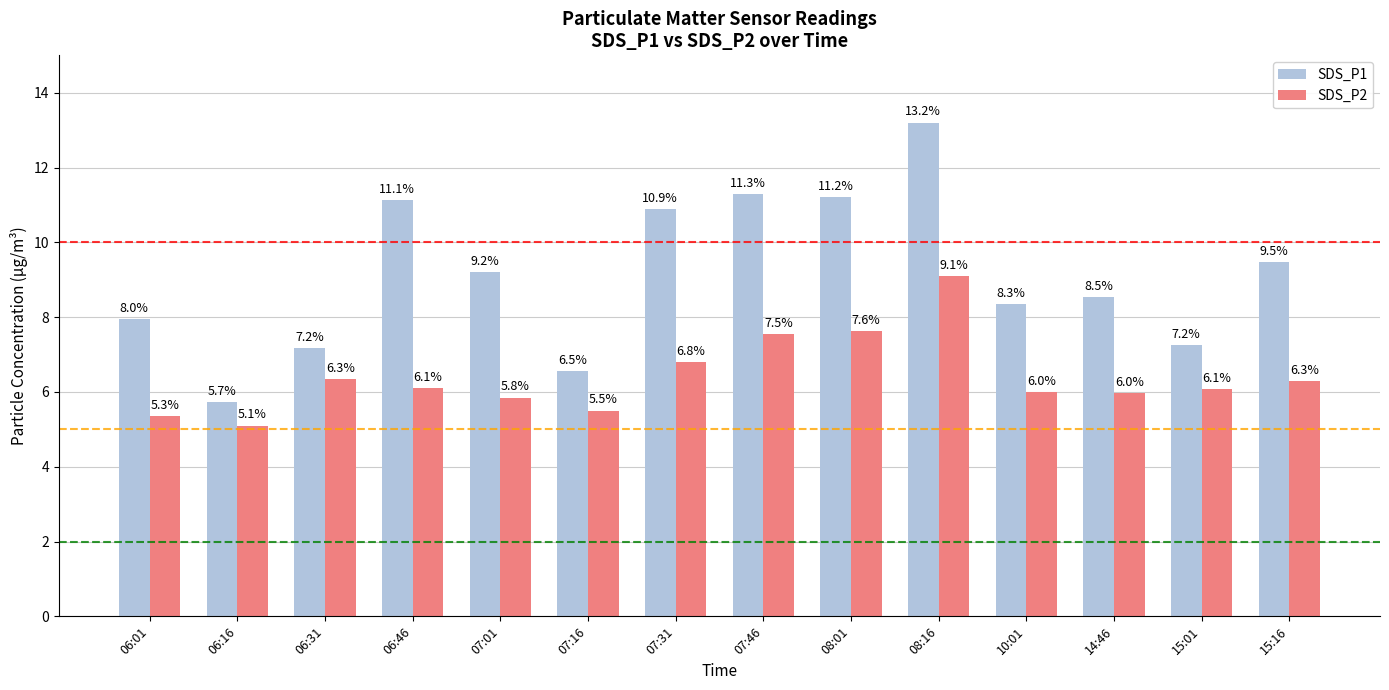

At which category does the chart reach its peak across all series?

08:16